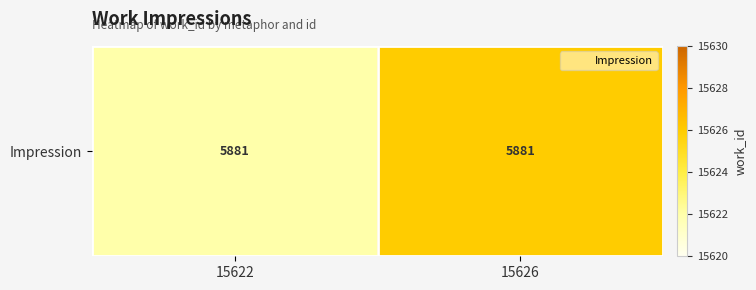

What is the sum of all values?

31248